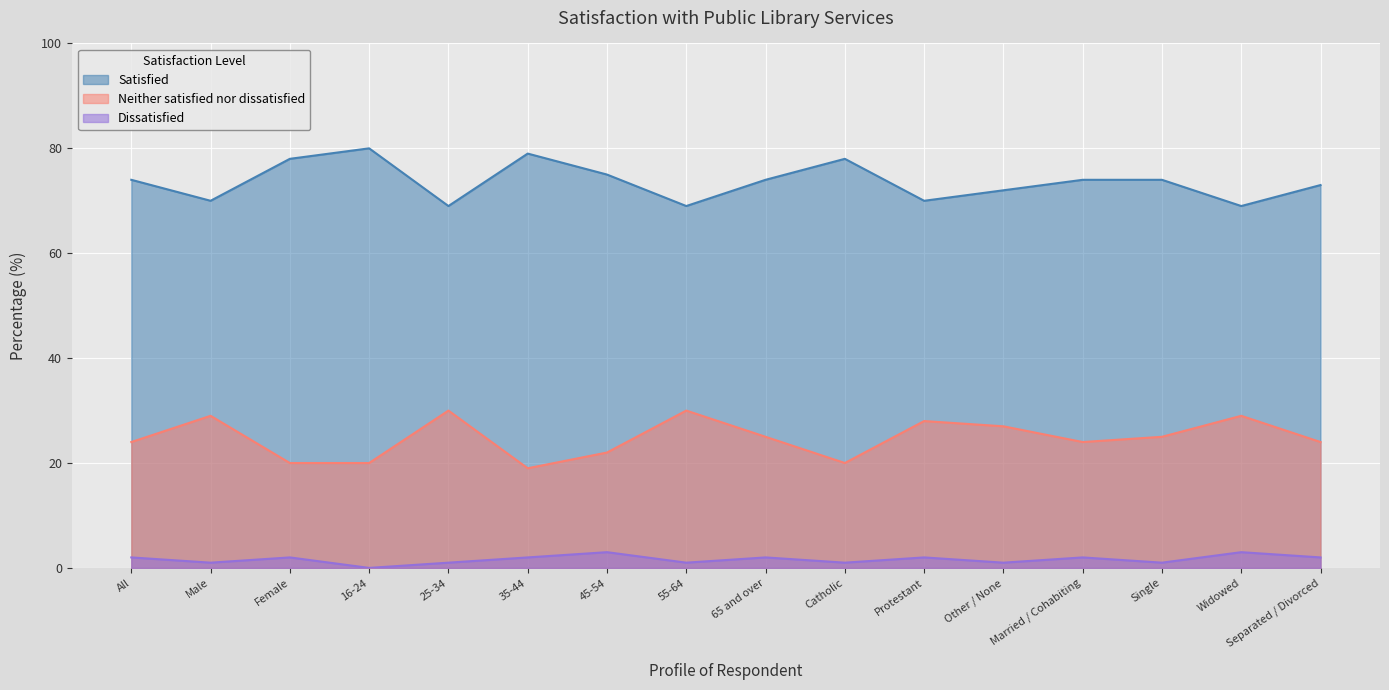

Count the Dissatisfied values in the range 1 to 2.

13